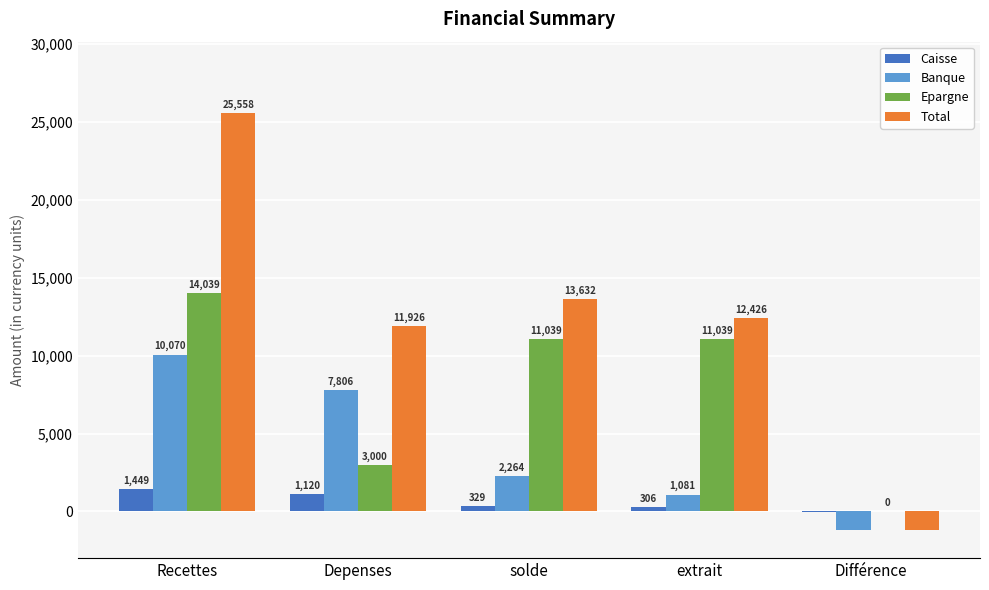

True or false: Banque has a value of 2264.4 at solde.

True